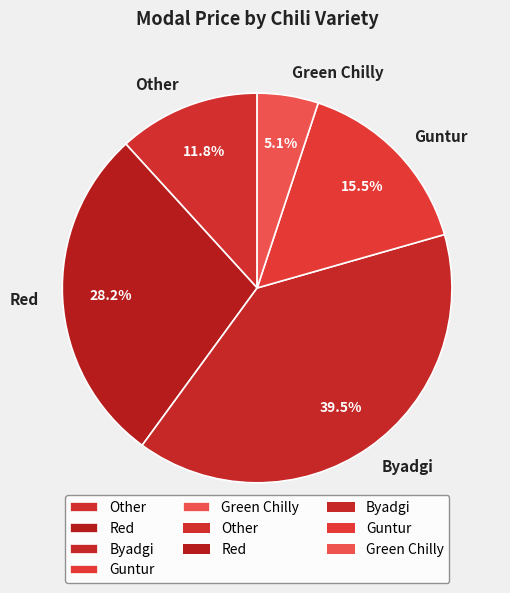

True or false: Byadgi accounts for 48% of the total.

False